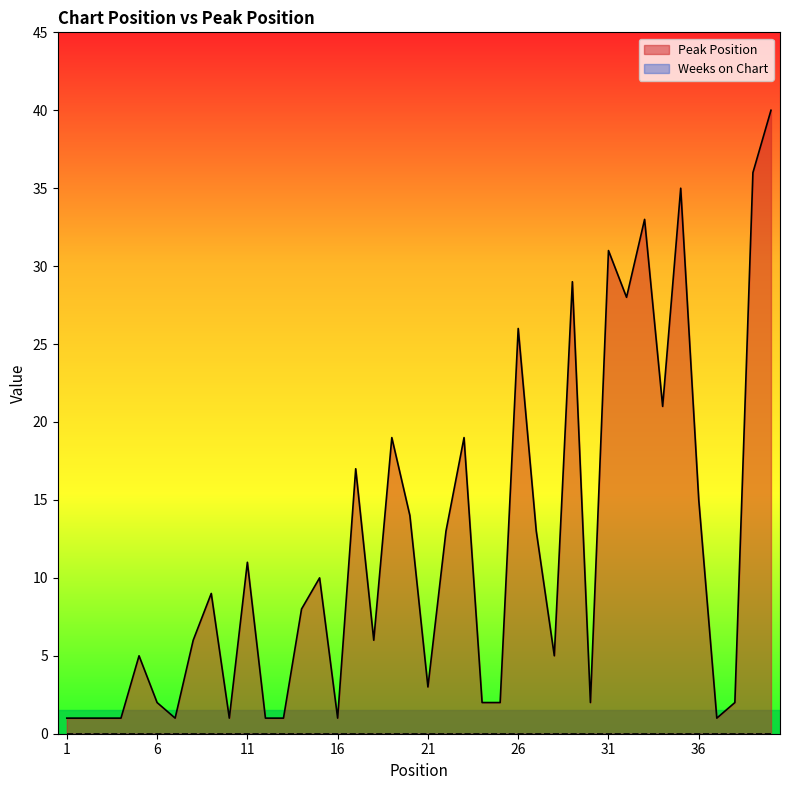

Between 28 and 29, which is larger?

29